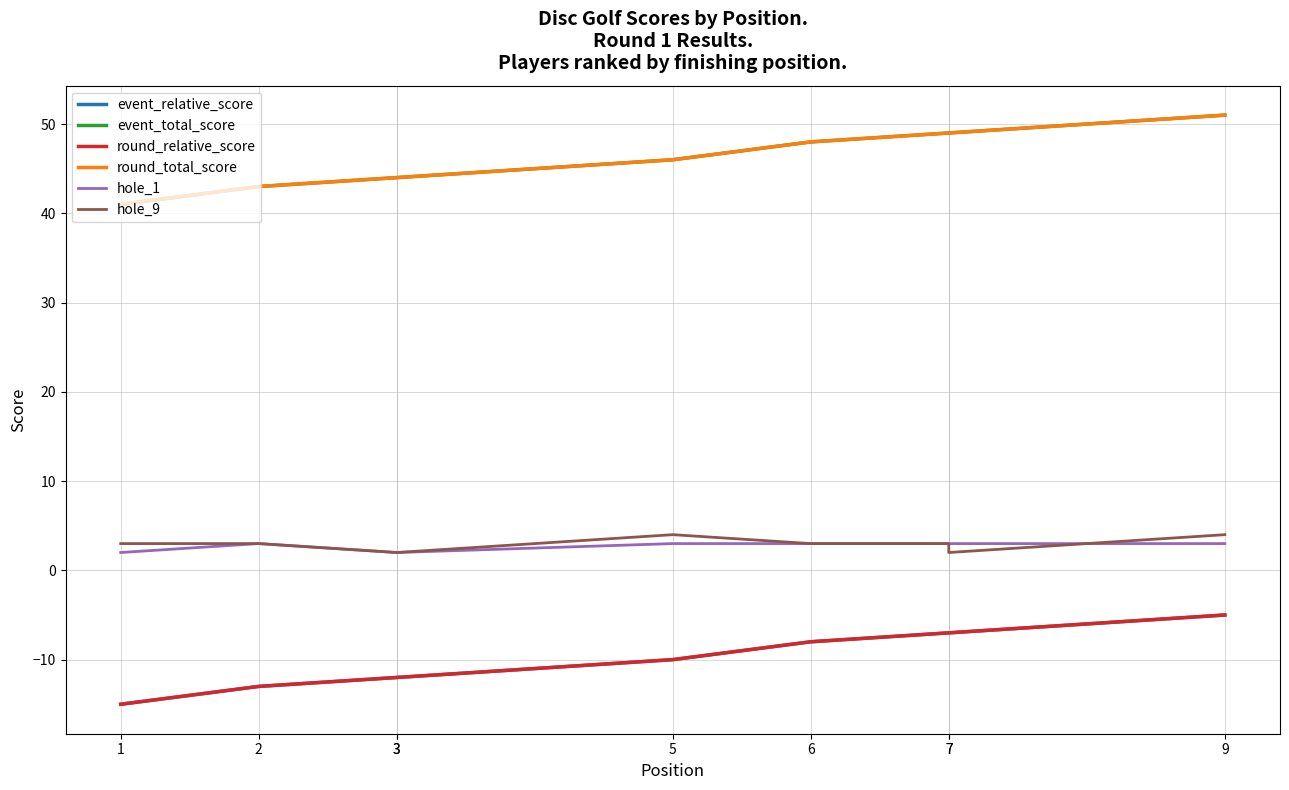

At which category is the sum across all series the highest?

9